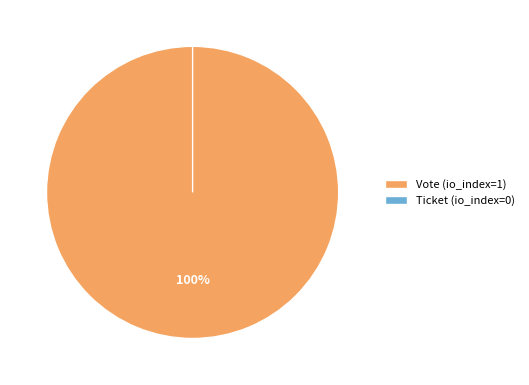

Is there a majority slice in this chart?

Yes